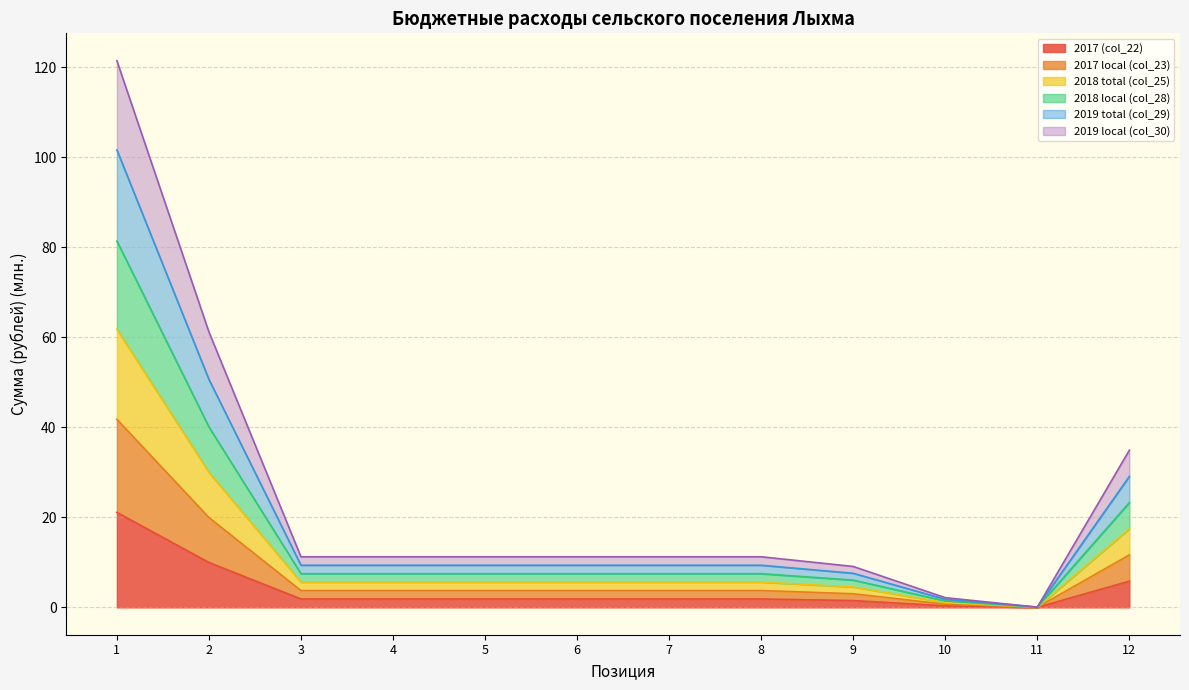

Count the number of data series in this chart.

6